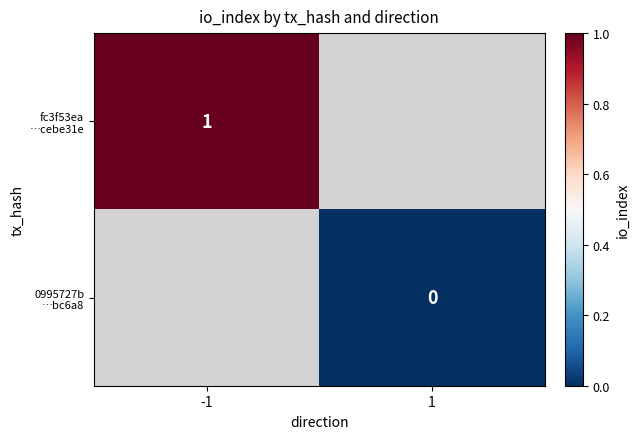

Which series has the widest spread of values?

fc3f53ea …cebe31e